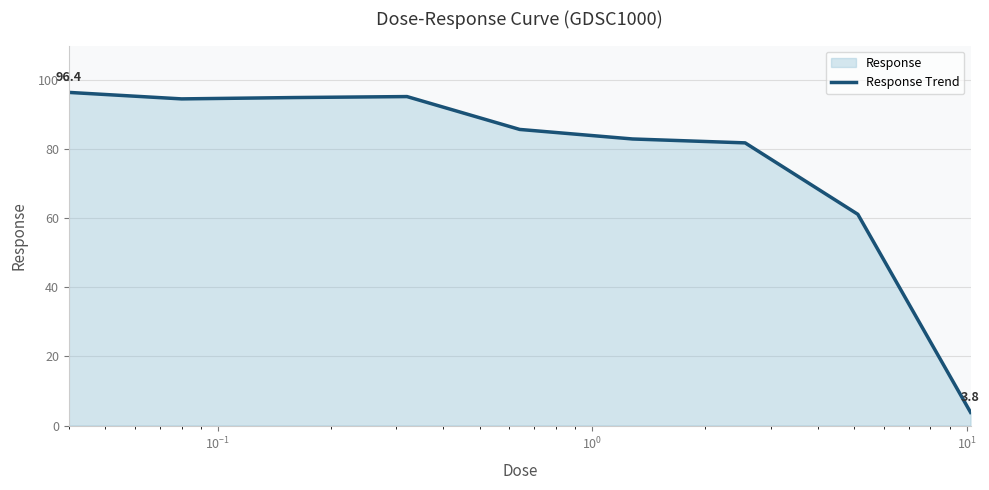

What is the difference between the maximum and minimum values?

92.6